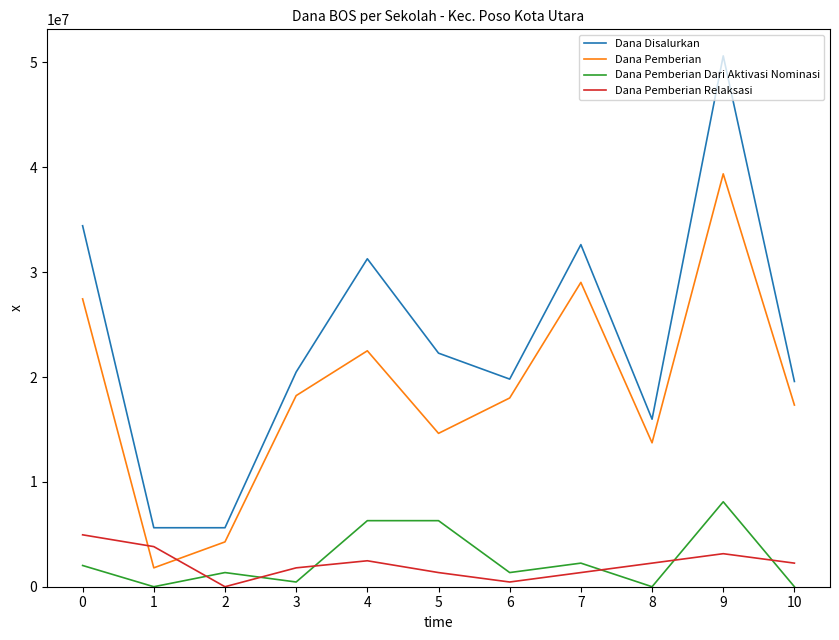

Read the Dana Pemberian Dari Aktivasi Nominasi value at 5.

6300000